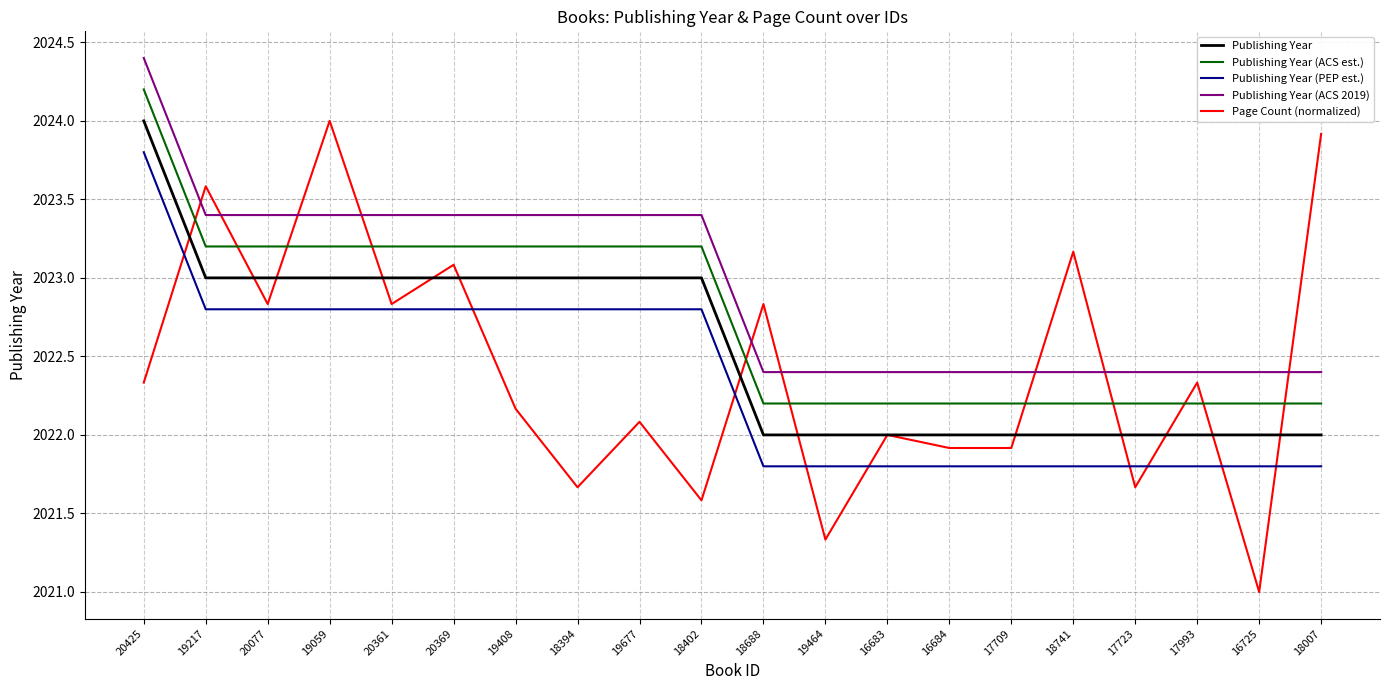

What is the average value of the Publishing Year (ACS 2019) series?

2023.0